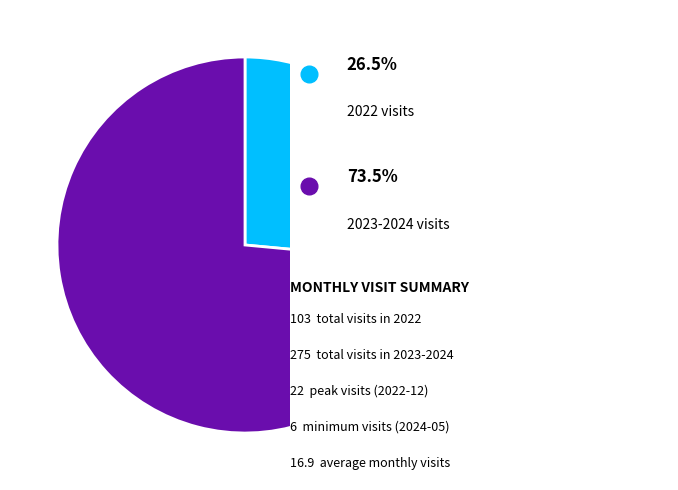

Does any single category account for the majority?

Yes